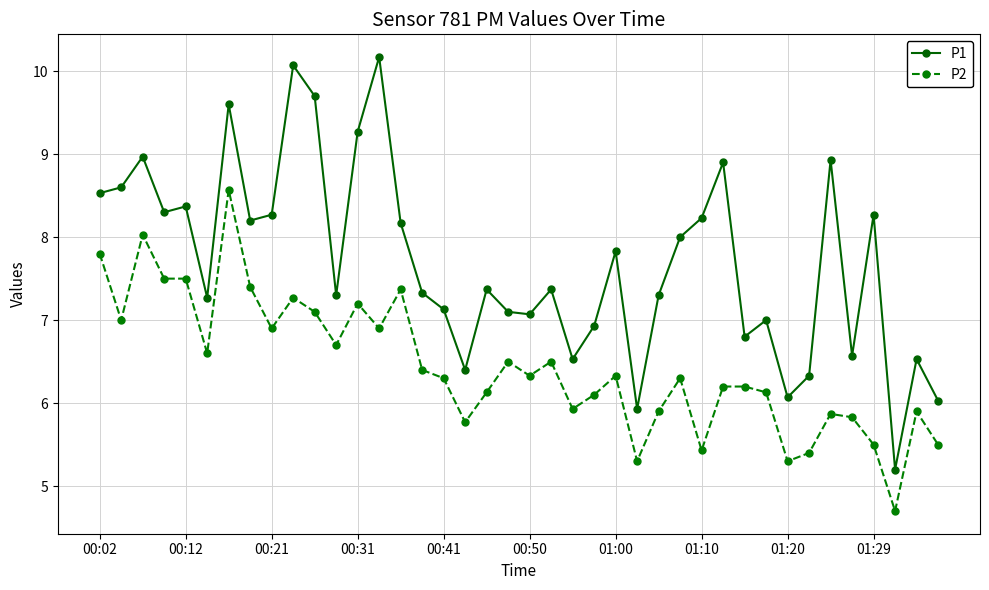

What is the greatest value displayed?

10.2